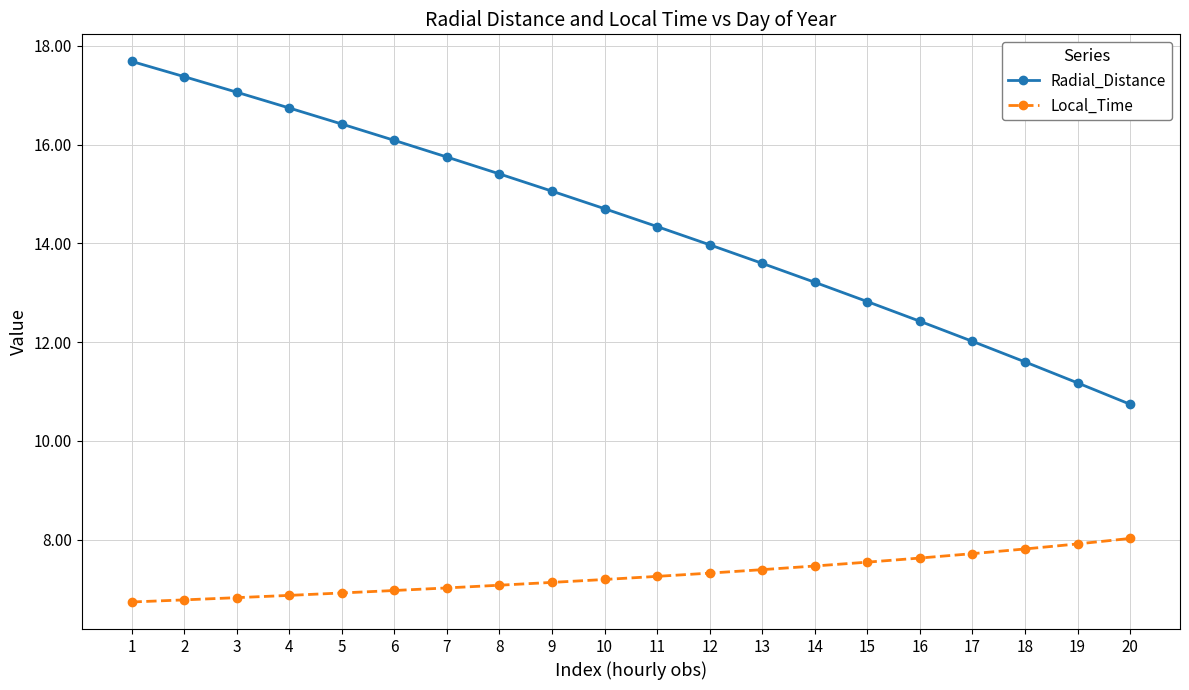

What is the value of the Radial_Distance point at the 13th from the left?

13.6